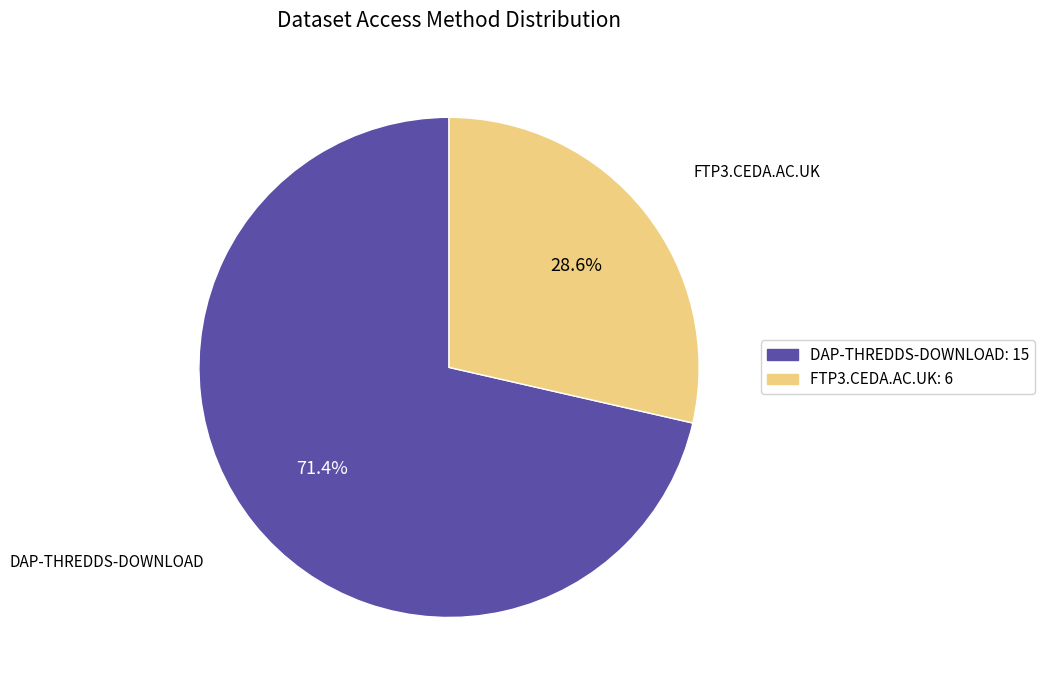

How much of the chart is everything except FTP3.CEDA.AC.UK: 6?

71.4%